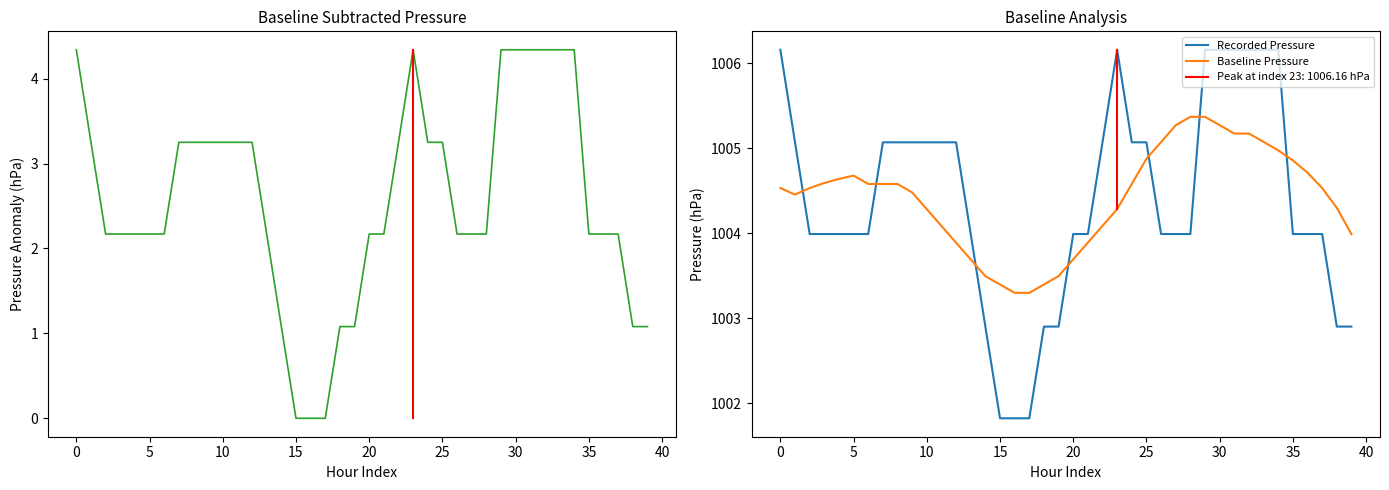

What is the highest value of the Recorded Pressure series?

1006.2